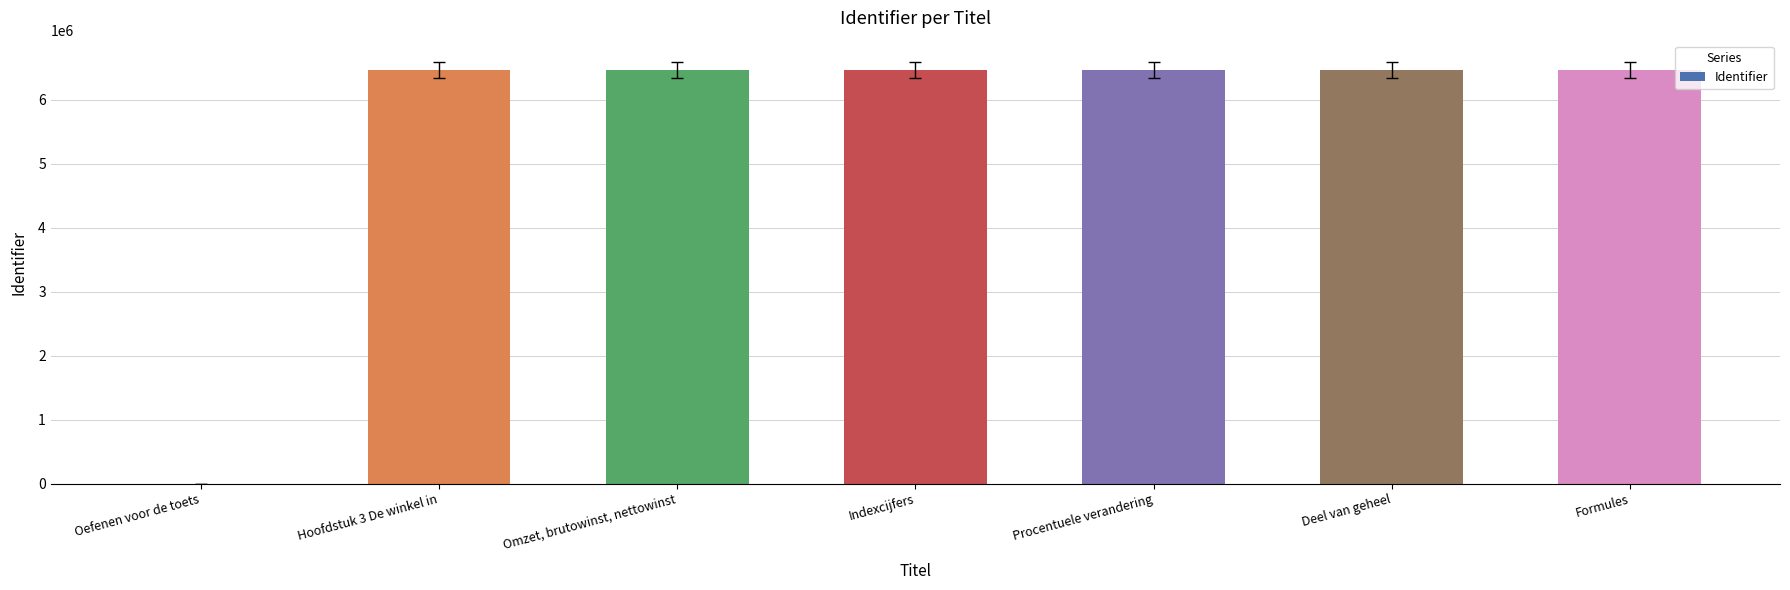

What value does the data have at Omzet, brutowinst, nettowinst?

6466451